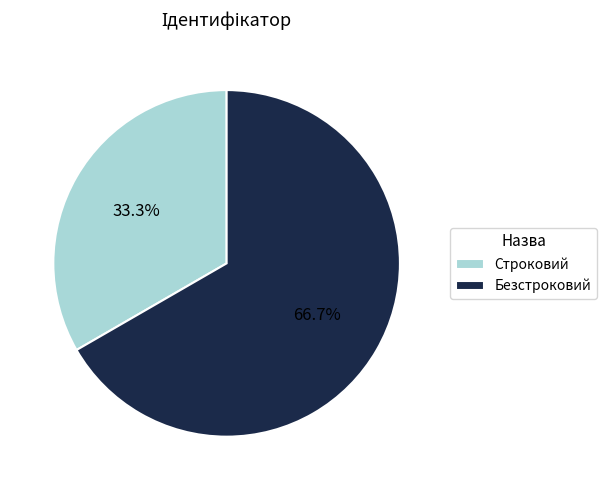

Rank the categories by value from highest to lowest.

Безстроковий, Строковий